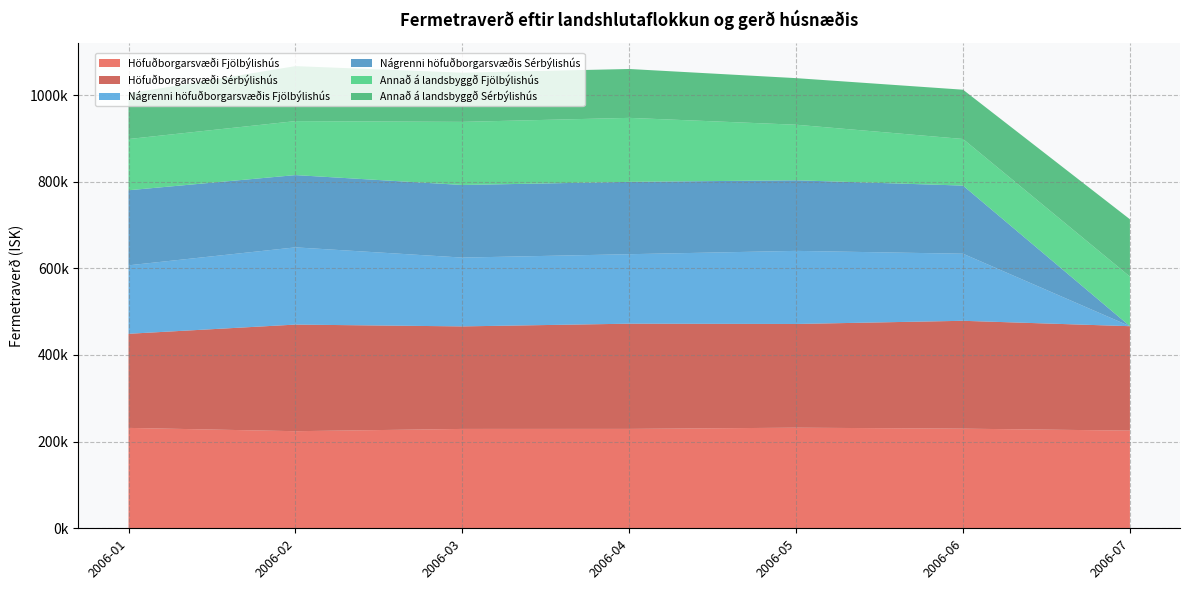

Reading left to right, transcribe all the data shown in this chart.

Höfuðborgarsvæði Fjölbýlishús: 231720.0	224099.7	229336.8	229415.4	232195.1	229959.3	225436.2
Höfuðborgarsvæði Sérbýlishús: 217183.0	246035.2	236627.8	242807.7	239355.4	248919.3	240988.5
Nágrenni höfuðborgarsvæðis Fjölbýlishús: 158018.2	178249.0	158821.4	160355.8	168721.8	154796.1	0.0
Nágrenni höfuðborgarsvæðis Sérbýlishús: 173244.8	166774.9	167530.7	166951.8	162885.2	157258.1	0.0
Annað á landsbyggð Fjölbýlishús: 118184.1	124573.0	145658.4	147691.9	128216.5	107556.9	114449.6
Annað á landsbyggð Sérbýlishús: 105073.0	126922.6	113594.0	112810.3	107545.5	113732.4	132299.5